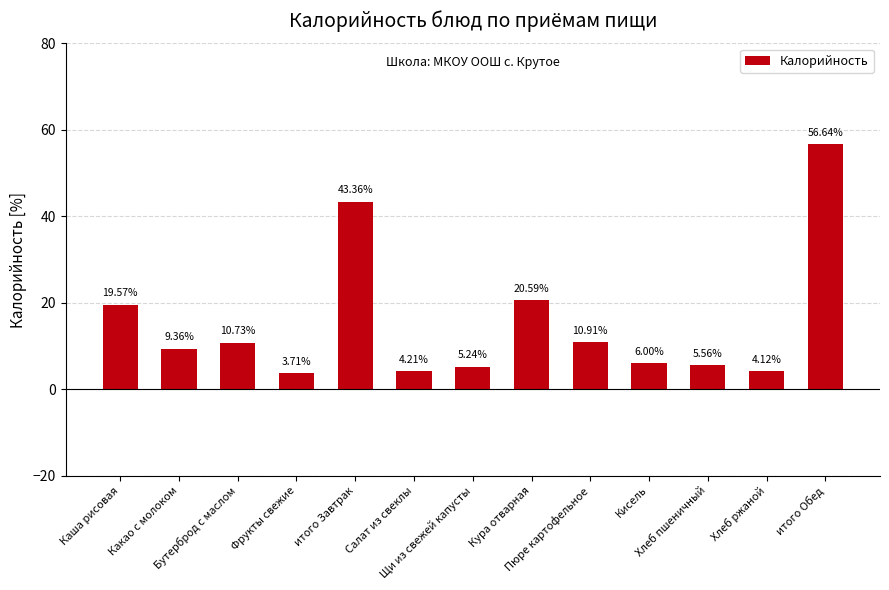

What is the ratio of the value at Щи из свежей капусты to the value at Хлеб ржаной?

1.3